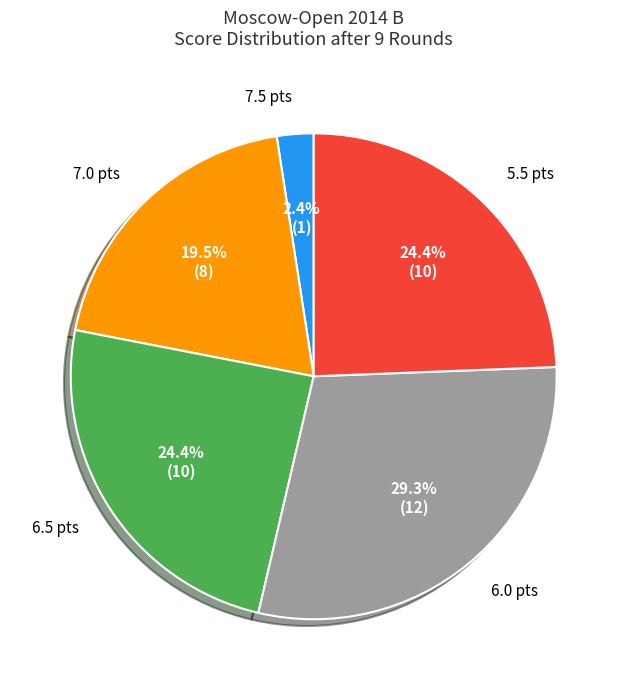

Is there any slice that represents more than half of the pie?

No